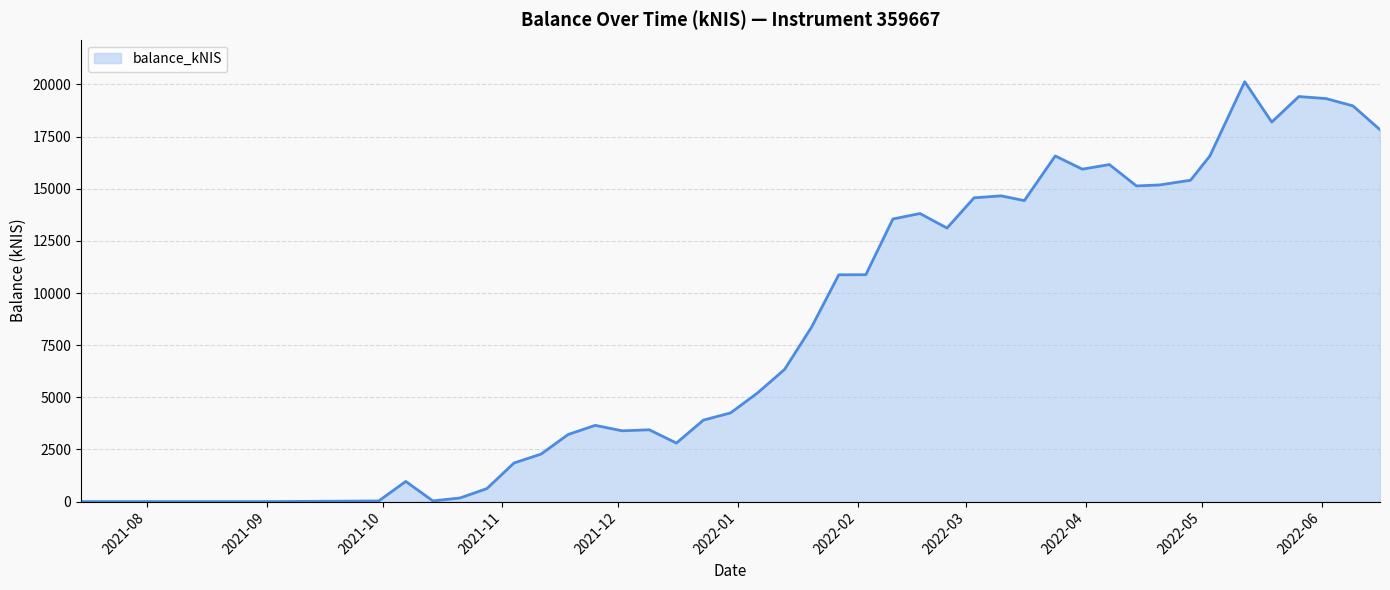

What is the difference between the maximum and minimum values?

20131.0